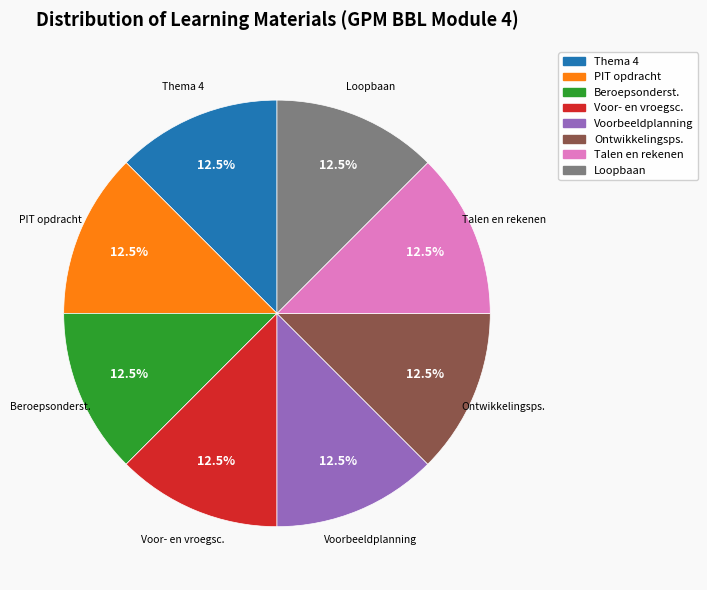

Is there a majority slice in this chart?

No